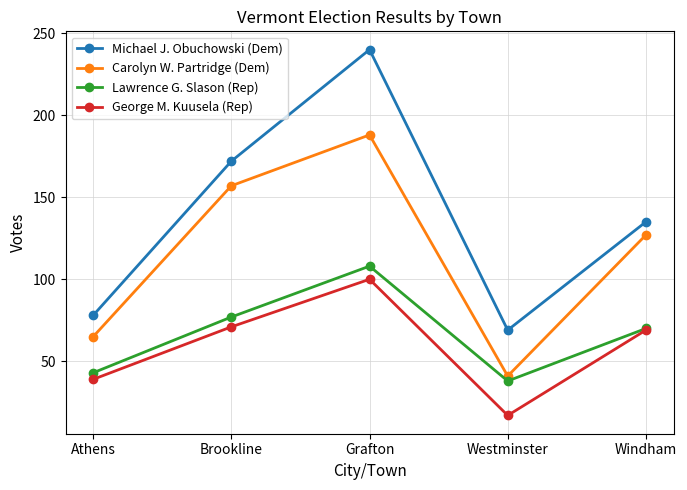

At which category does the chart reach its minimum across all series?

Westminster